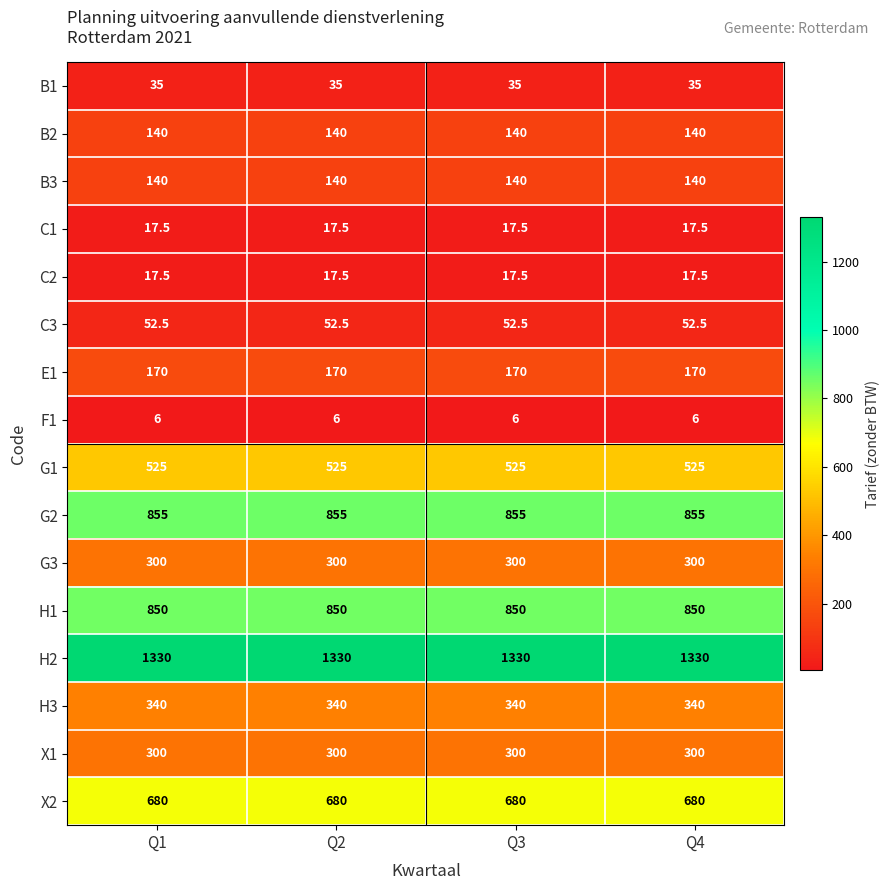

What is the total value across all series at Q3?

5758.5